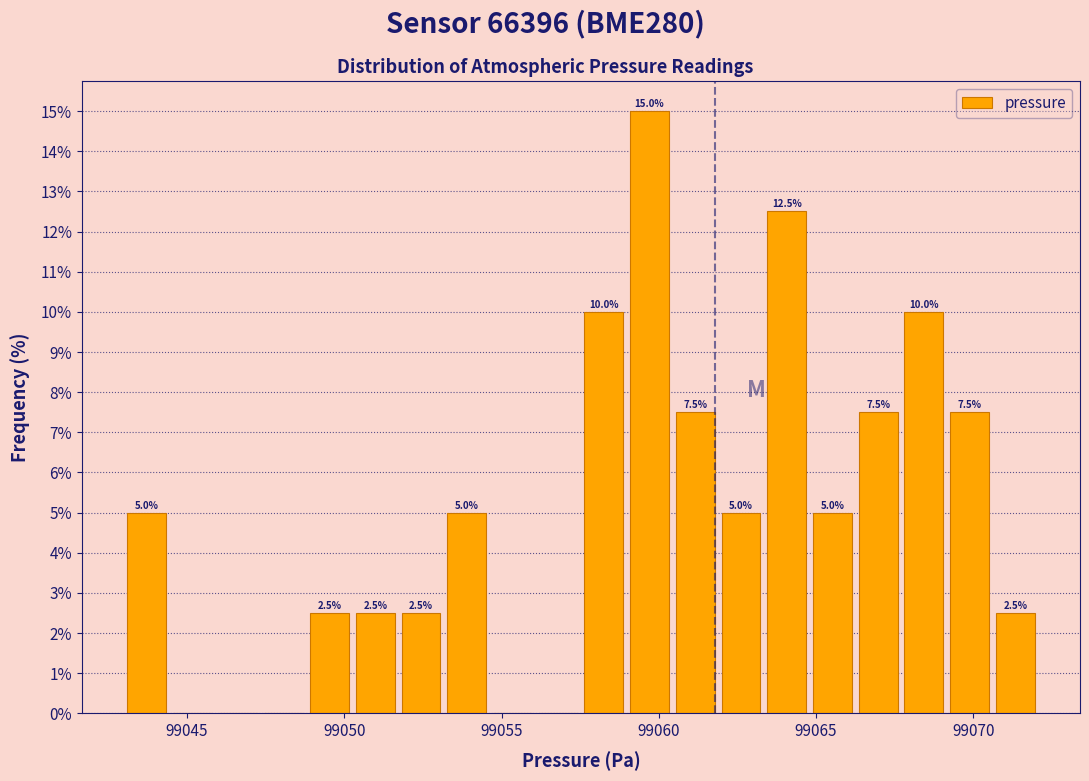

Around what value on the x-axis is the tallest bar? Give the approximate position of its centre, as read against the axis.

99059.5